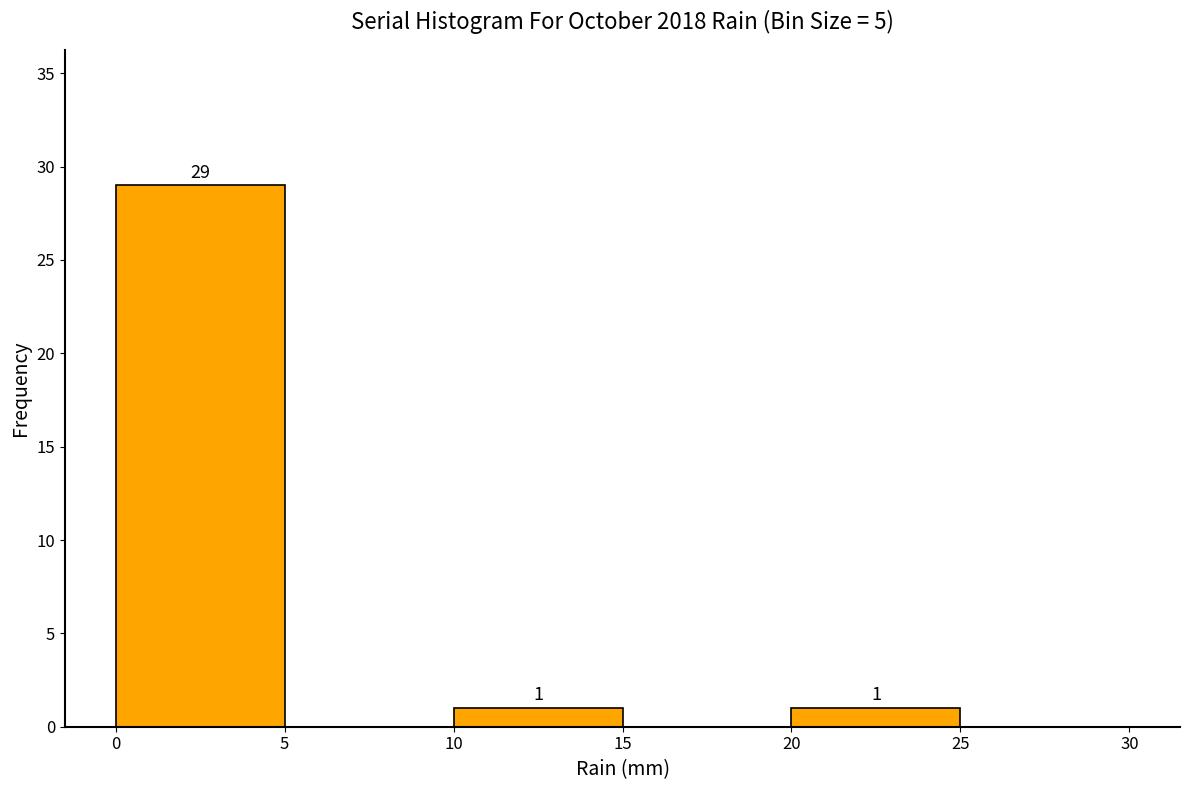

Over which range of the x-axis is the bar tallest?

0 to 5